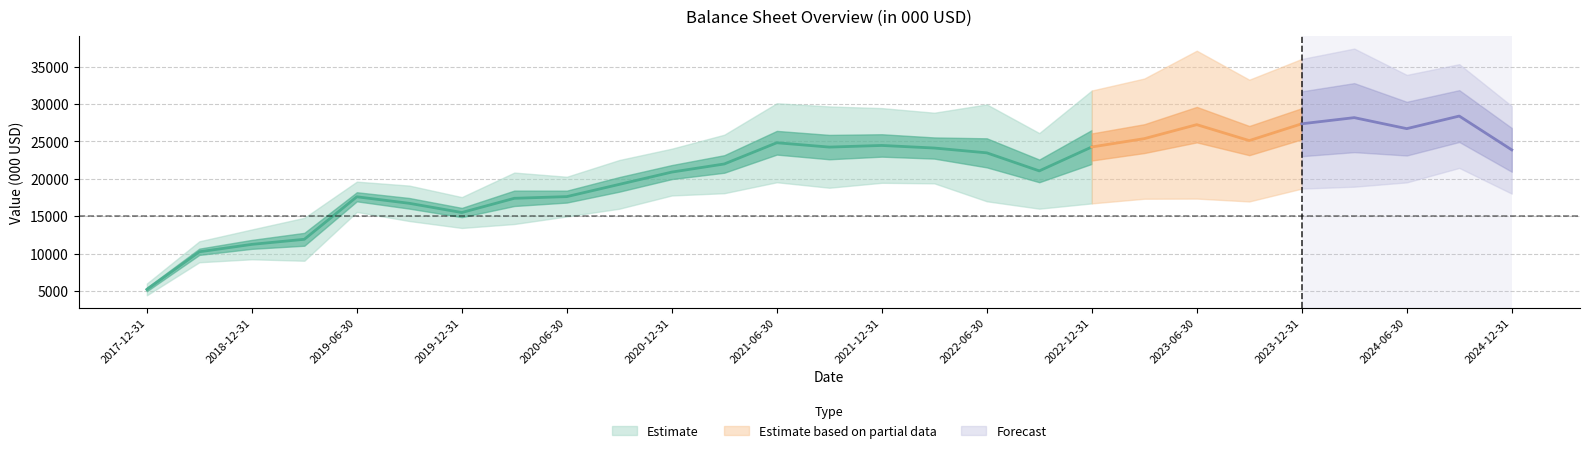

True or false: Total assets and Total equity cross at least once.

False